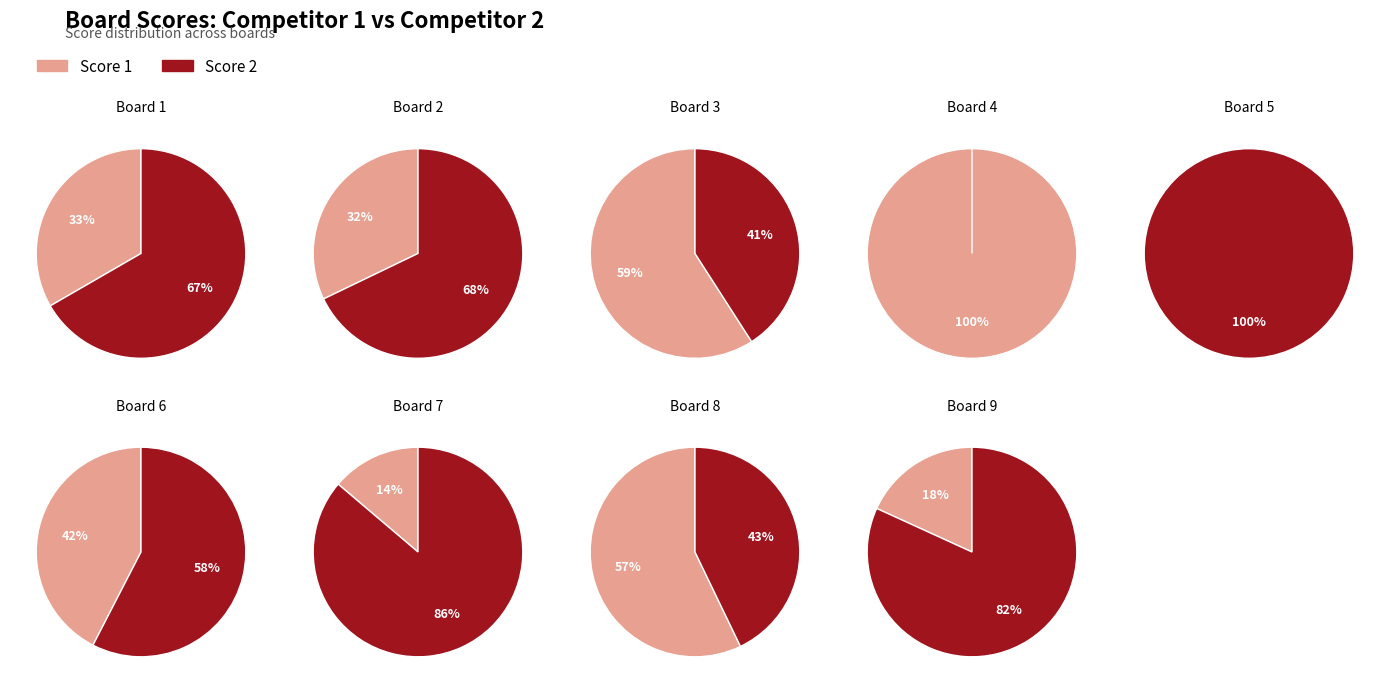

Which series has the largest range (max minus min)?

Score 1